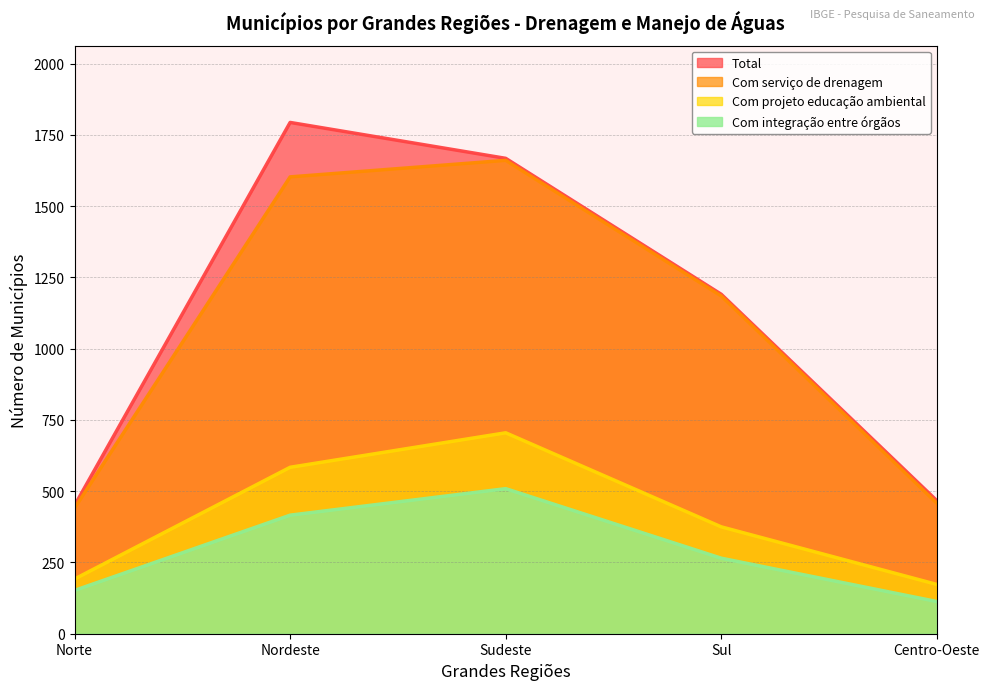

At how many categories does at least one series exceed 852?

3